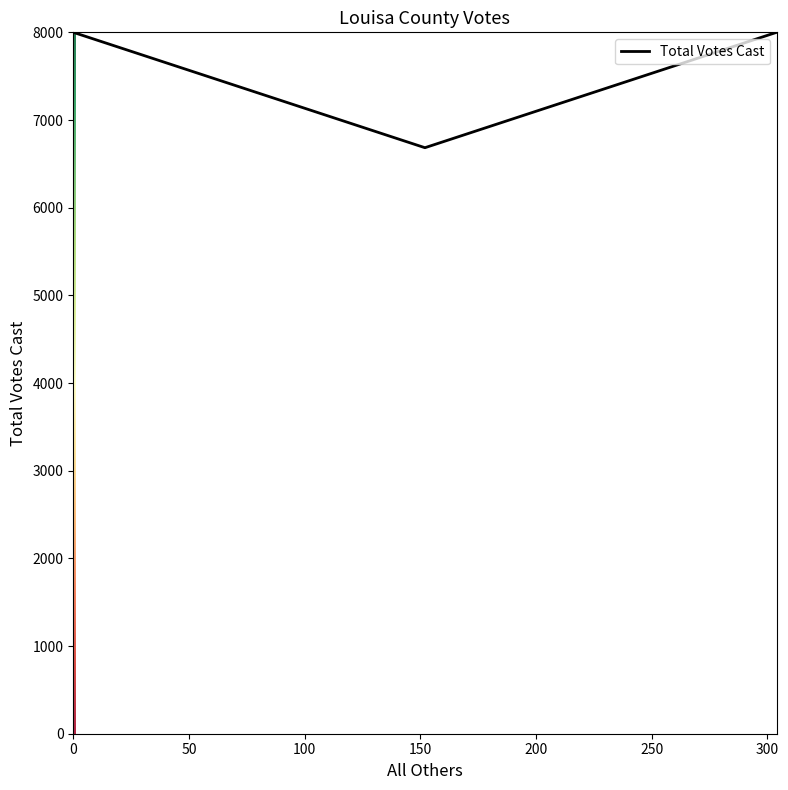

What is the smallest value displayed?

6684